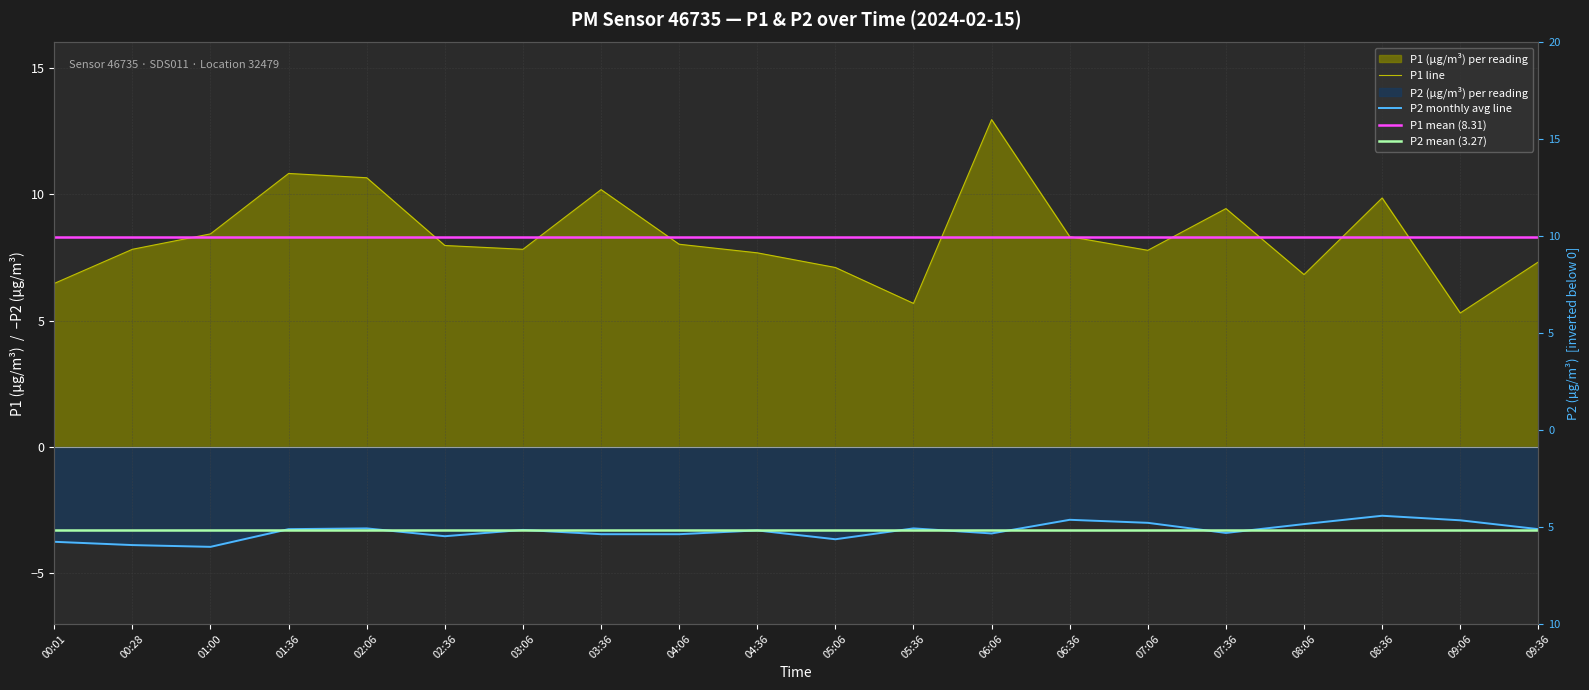

Reading left to right, transcribe all the data shown in this chart.

P1: 00:01=6.5	00:28=7.8	01:00=8.4	01:36=10.8	02:06=10.7	02:36=8.0	03:06=7.8	03:36=10.2	04:06=8.0	04:36=7.7	05:06=7.1	05:36=5.7	06:06=12.9	06:36=8.3	07:06=7.8	07:36=9.4	08:06=6.8	08:36=9.8	09:06=5.3	09:36=7.3
P2: 00:01=-3.8	00:28=-3.9	01:00=-4.0	01:36=-3.2	02:06=-3.2	02:36=-3.5	03:06=-3.3	03:36=-3.5	04:06=-3.5	04:36=-3.3	05:06=-3.6	05:36=-3.2	06:06=-3.4	06:36=-2.9	07:06=-3.0	07:36=-3.4	08:06=-3.0	08:36=-2.7	09:06=-2.9	09:36=-3.2